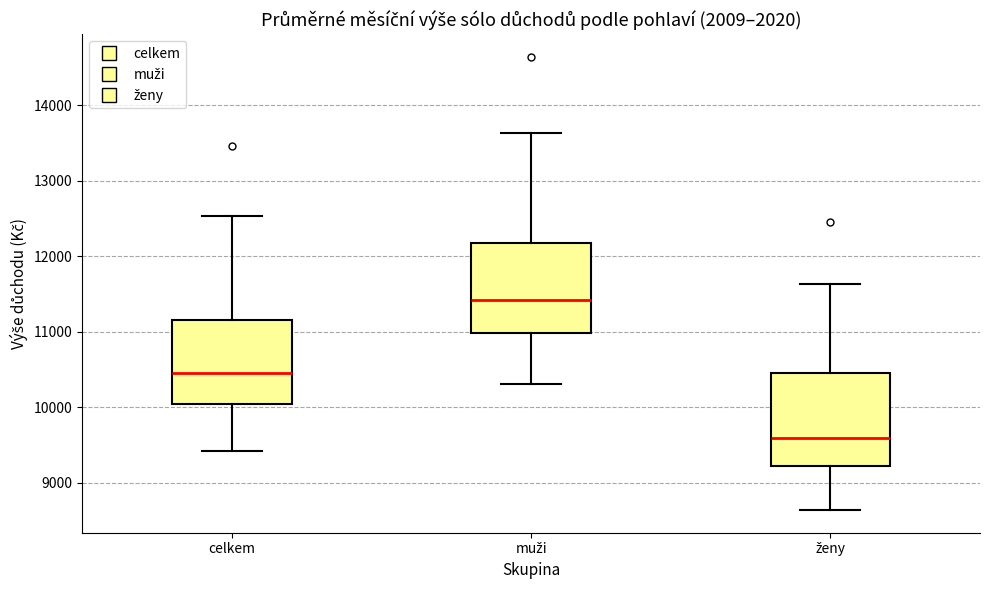

Reading left to right, transcribe this box plot: for each box, give where its median line is, the range the box spans, and where its two whiskers end, as read against the y-axis. The values are not printed on the chart, so give them approximately, as read against the axis.

celkem: median 10500, box 10000 to 11200, whiskers 9400 to 12500
muži: median 11400, box 11000 to 12200, whiskers 10300 to 13600
ženy: median 9600, box 9200 to 10500, whiskers 8600 to 11600